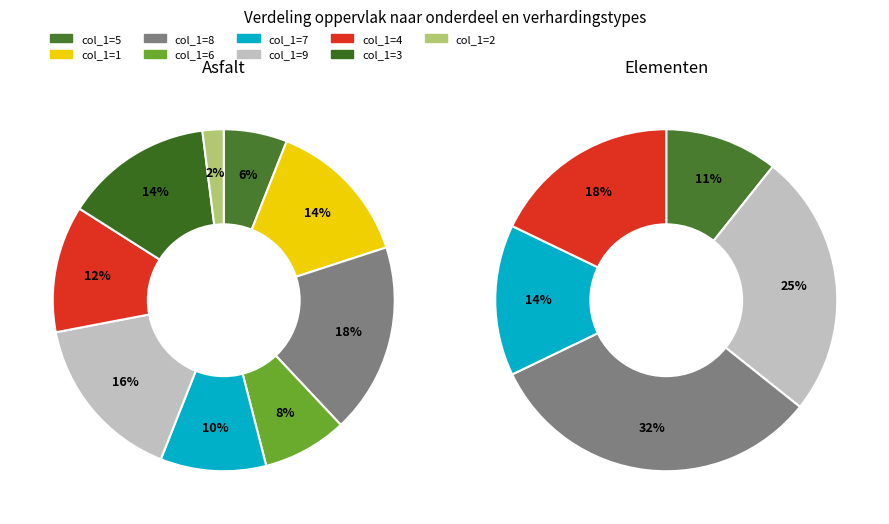

Combined, do 9 and 6 account for over 50%?

No